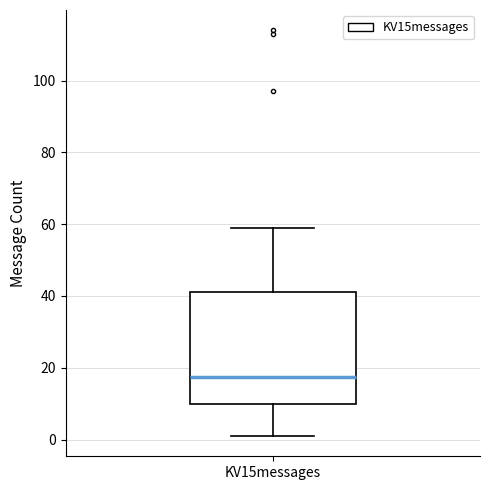

Where does the median line of the box for KV15messages sit on the y-axis? The values are not printed on the chart, so give them approximately, as read against the axis.

18